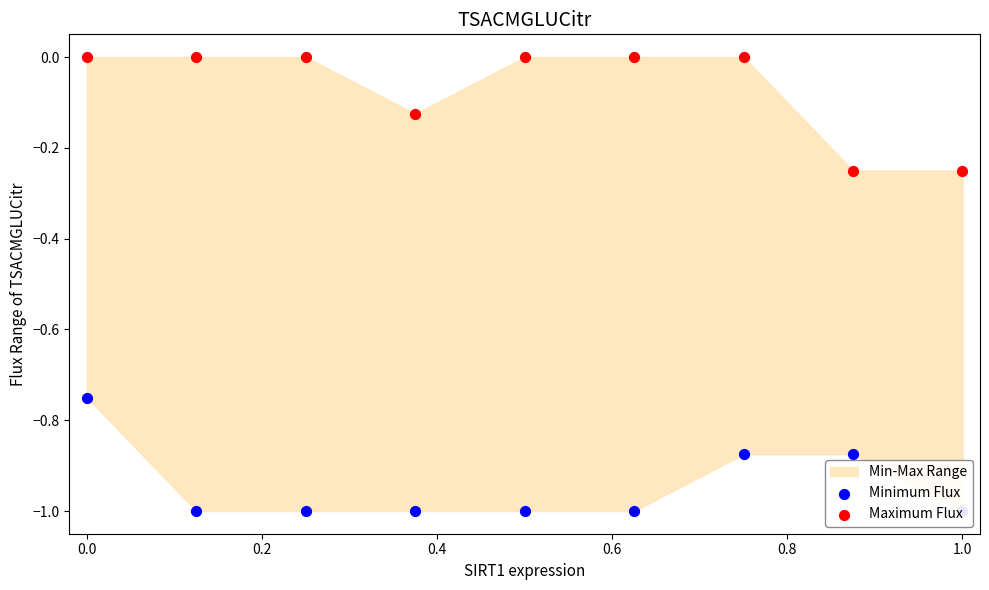

Which series has the largest total across all categories?

Maximum Flux